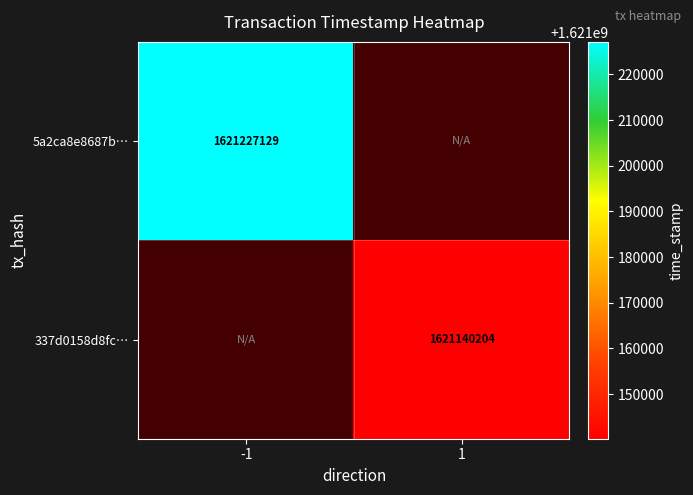

Is it true that 337d0158d8fc… equals 1621140204 at 1?

True